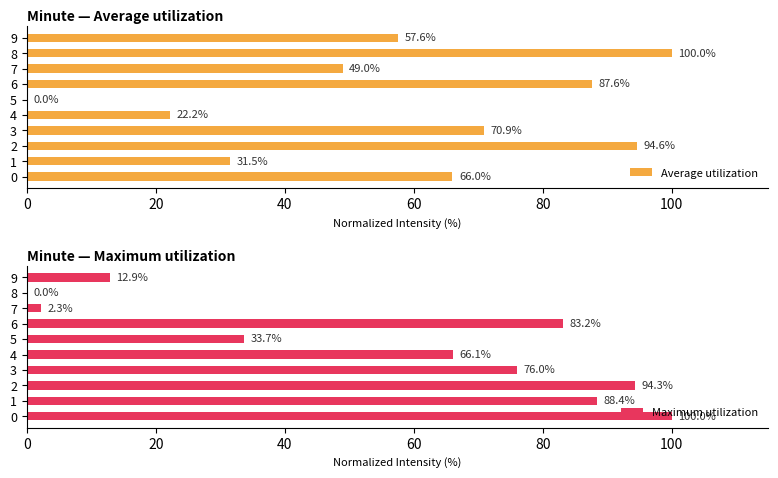

Which has a higher value, 0 or 8?

8